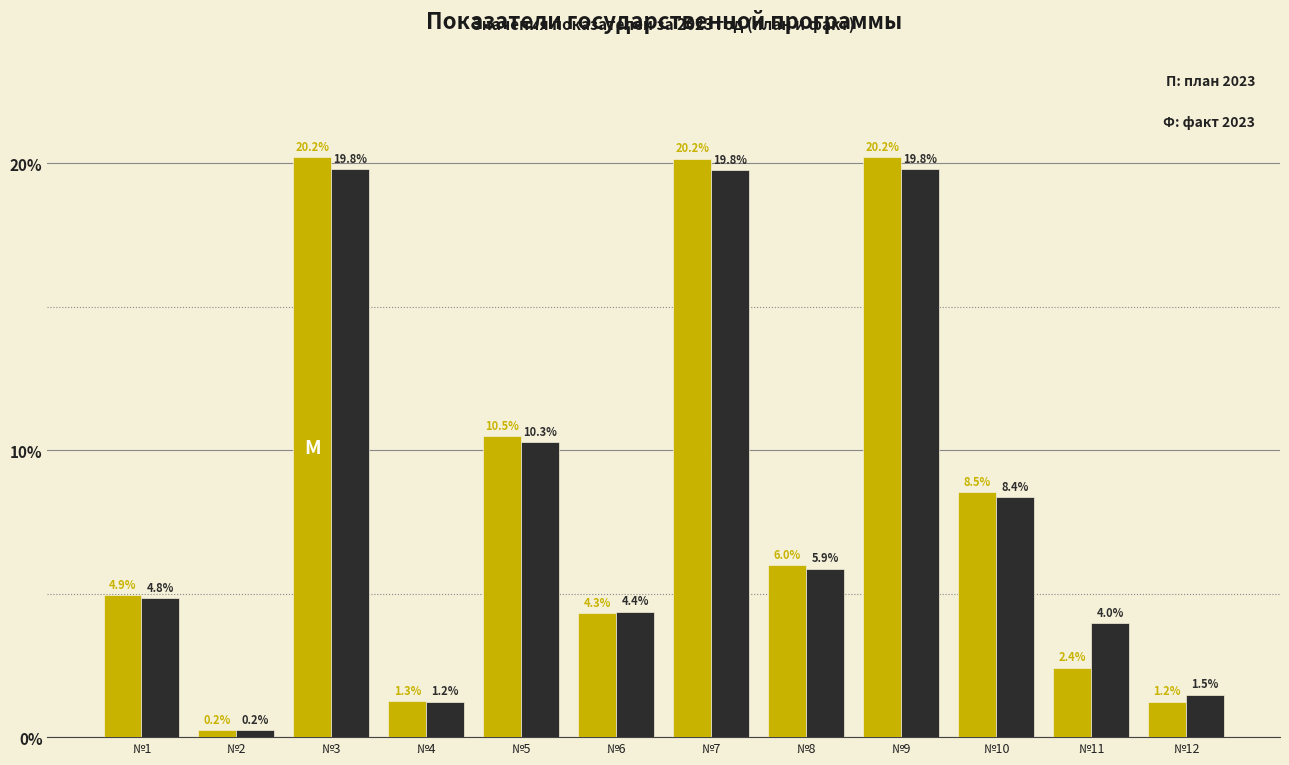

Reading left to right, list all the values displayed in this chart.

план 2023: №1=4.9	№2=0.2	№3=20.2	№4=1.3	№5=10.5	№6=4.3	№7=20.2	№8=6.0	№9=20.2	№10=8.5	№11=2.4	№12=1.2
факт 2023: №1=4.8	№2=0.2	№3=19.8	№4=1.2	№5=10.3	№6=4.4	№7=19.8	№8=5.9	№9=19.8	№10=8.4	№11=4.0	№12=1.5